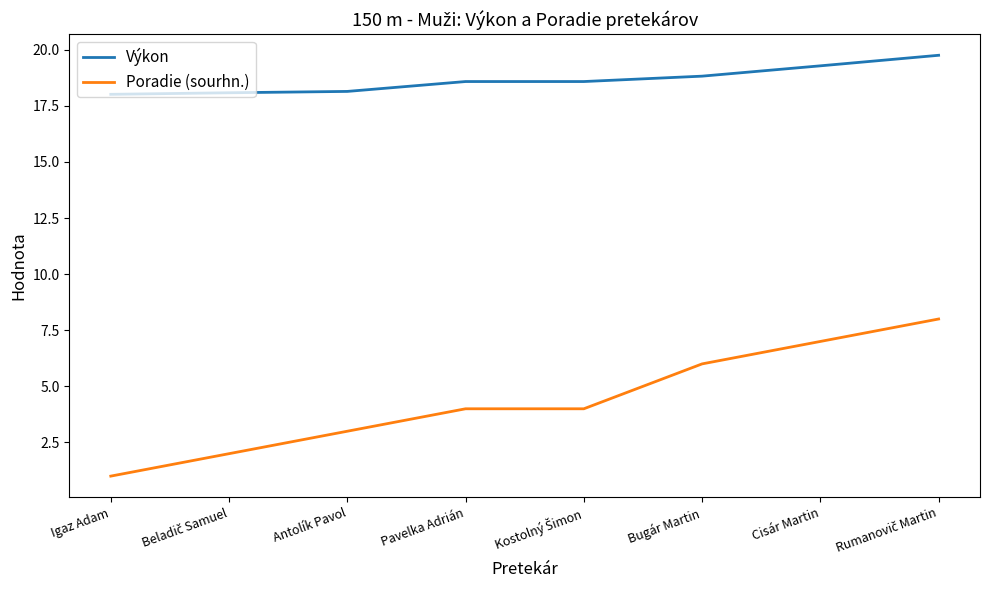

What is the difference between the maximum and minimum values in the Poradie (sourhn.) series?

7.0